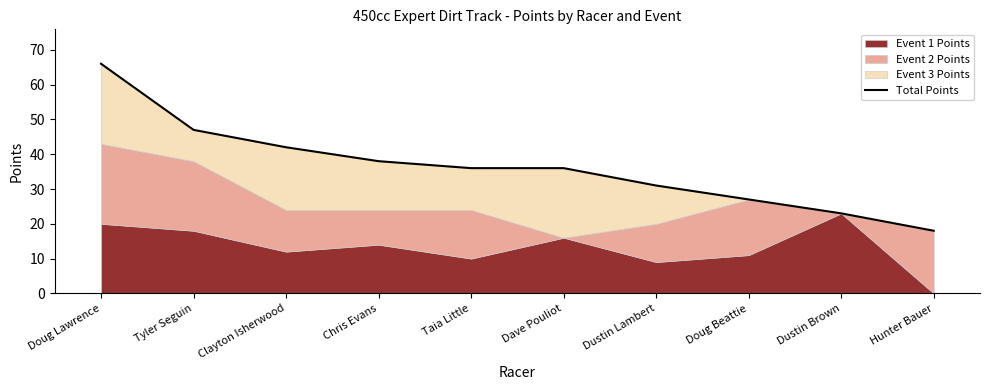

Read the value at Dustin Brown.

23